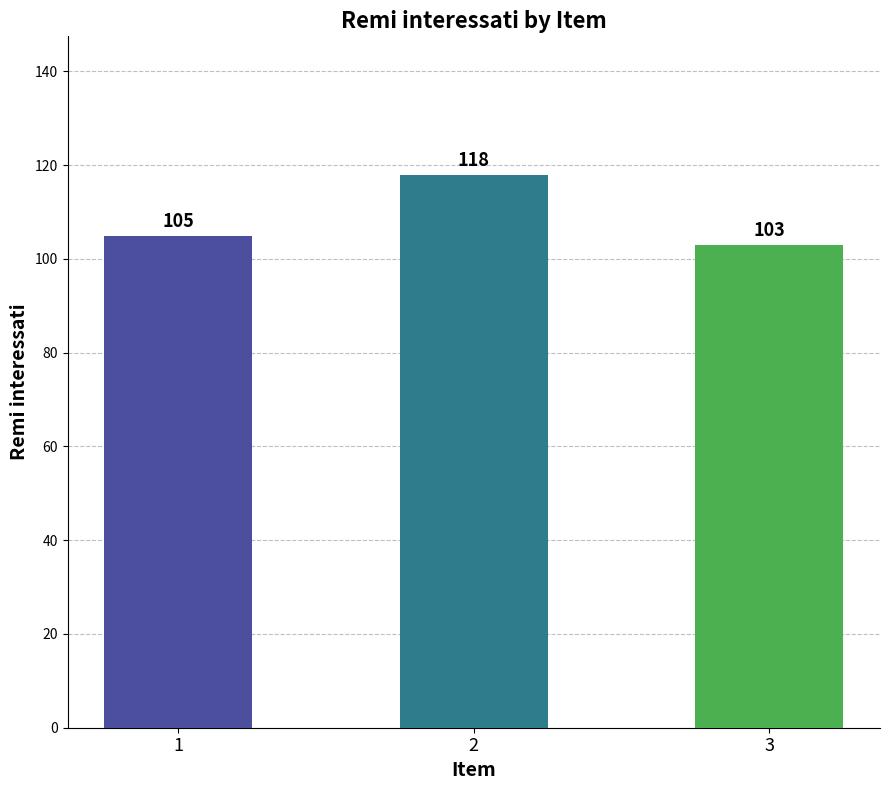

How many values are between 103 and 118?

3